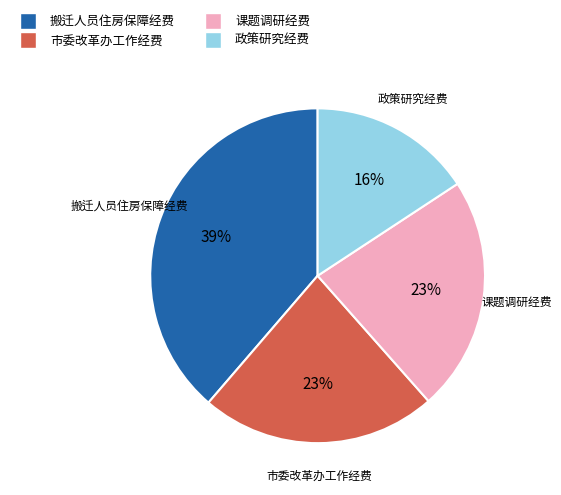

Count the number of slices in the pie.

4